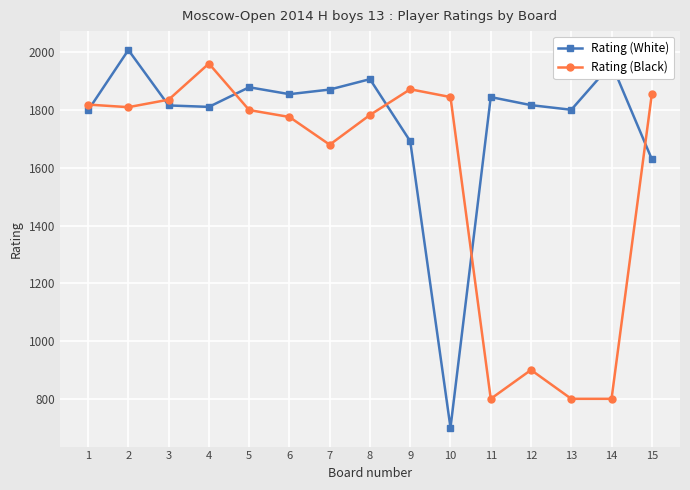

At which label does Rating (Black) reach its peak?

4